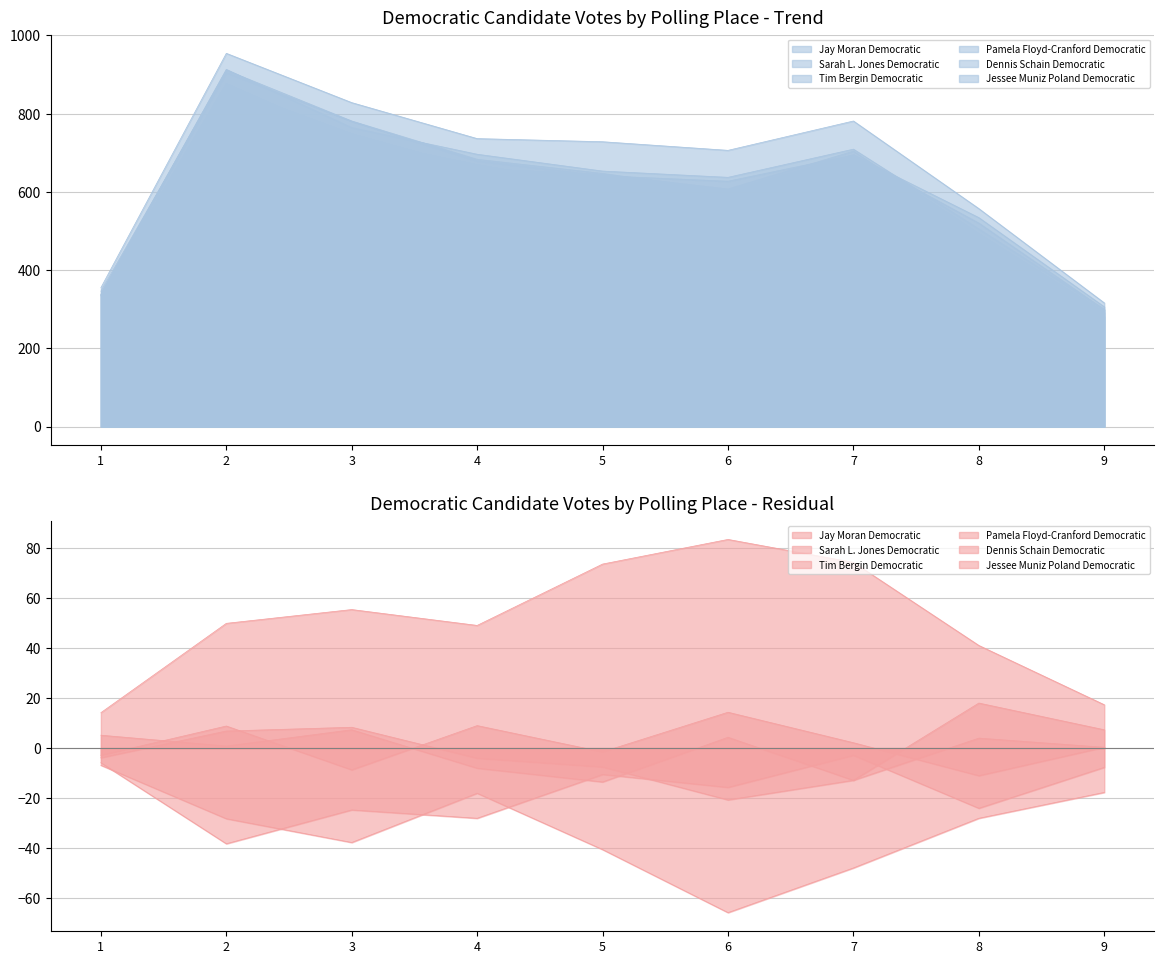

True or false: Tim Bergin Democratic has a value of 1321 at 2.

False